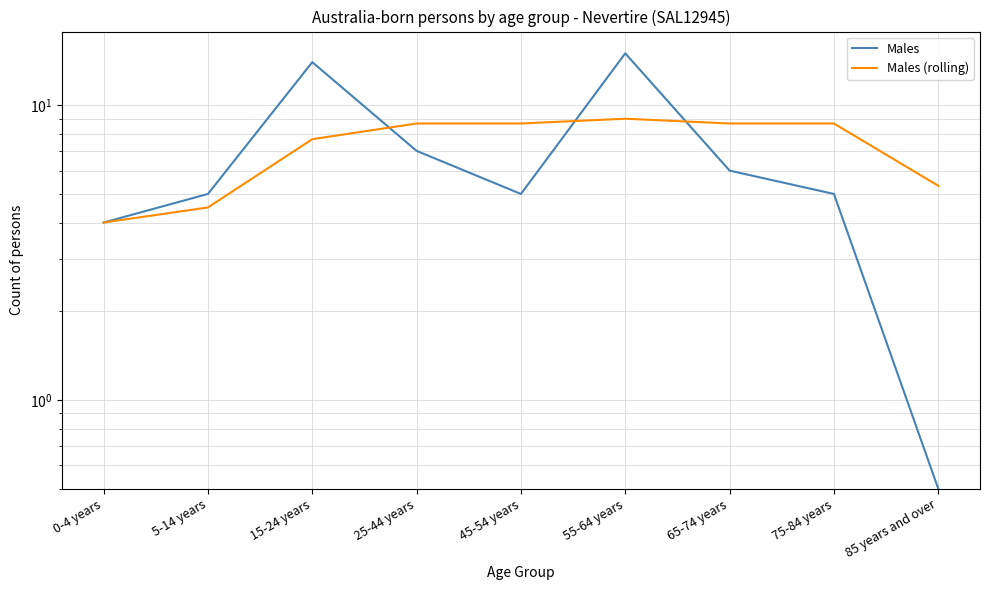

What is the difference between the maximum and minimum values in the Males (rolling) series?

5.0